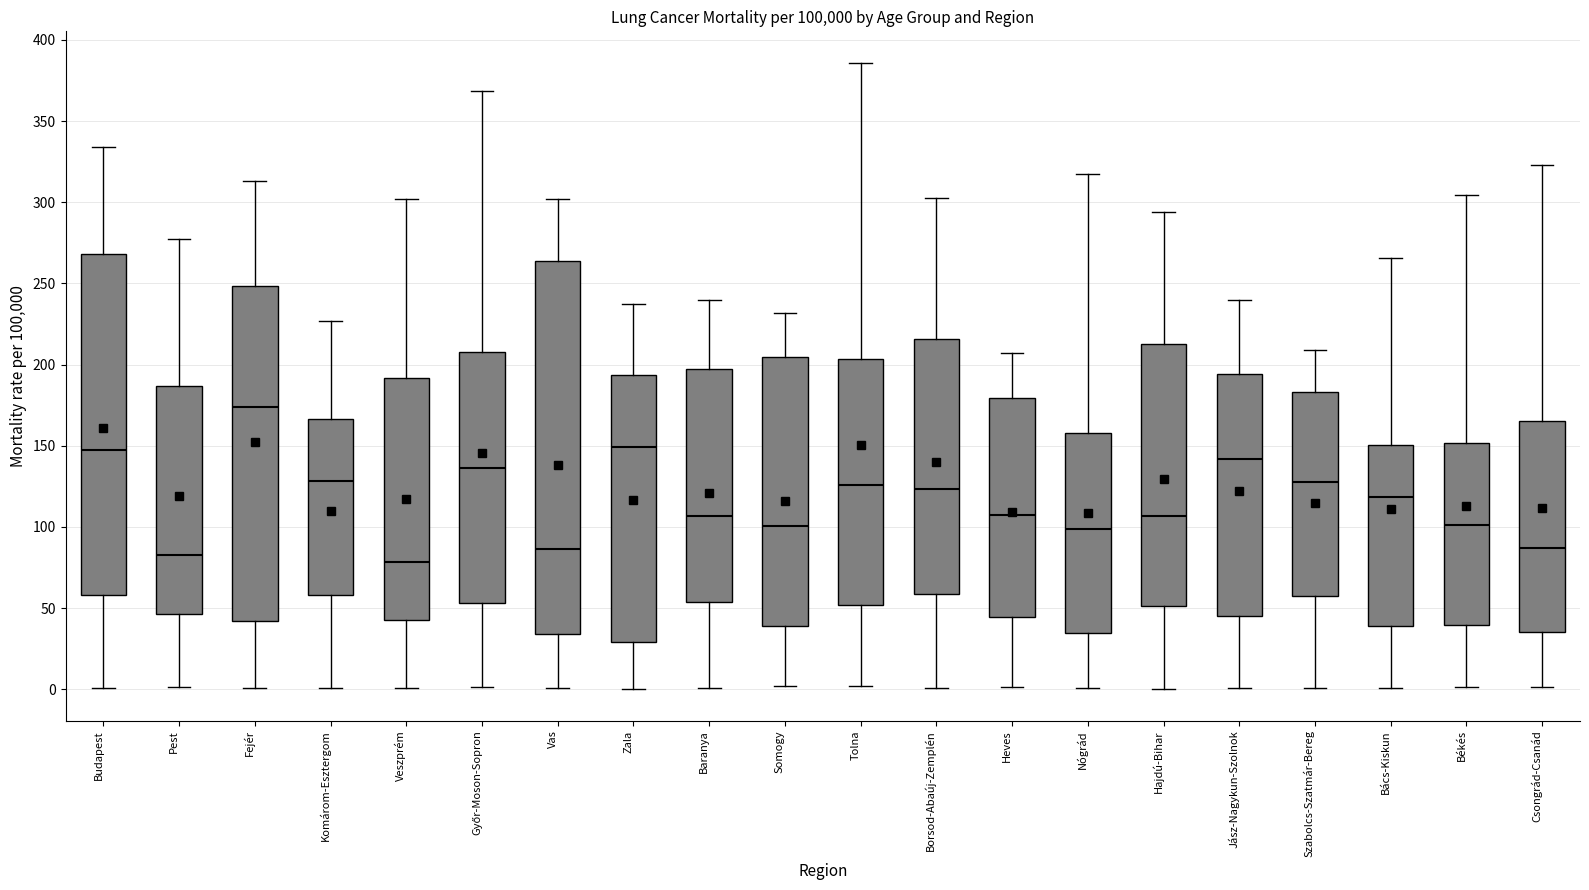

Comparing the boxes themselves (not the whiskers), which one is the tallest?

Vas